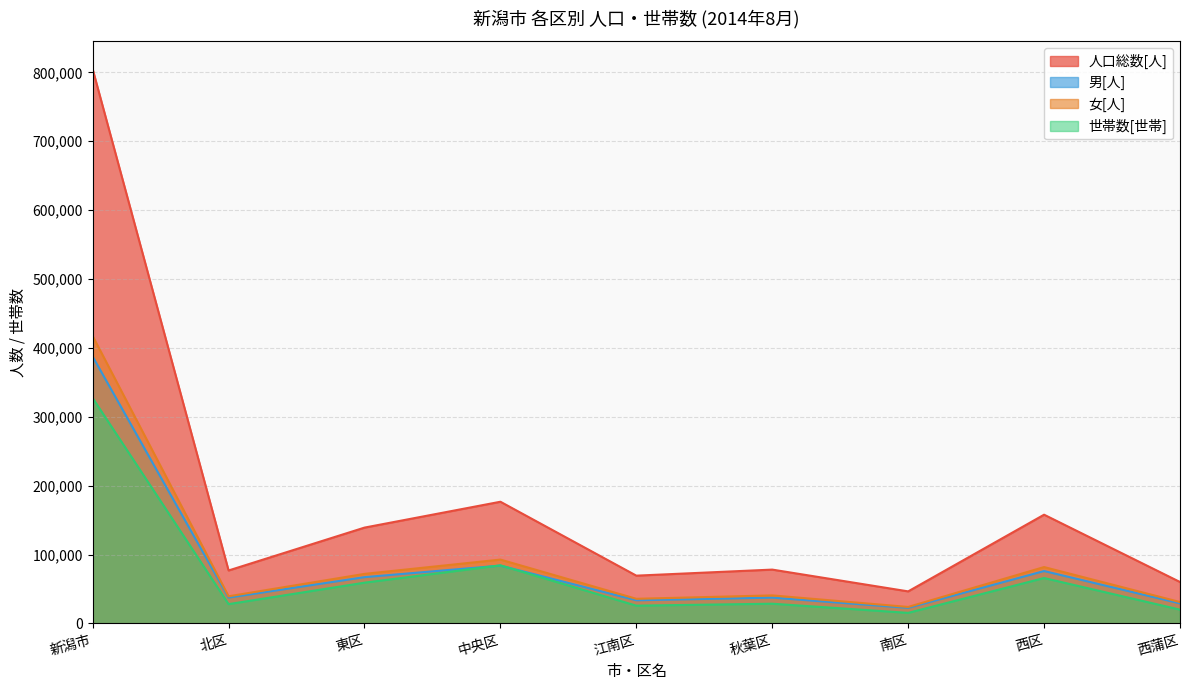

What is the difference between the highest and lowest values at 西区?

91929